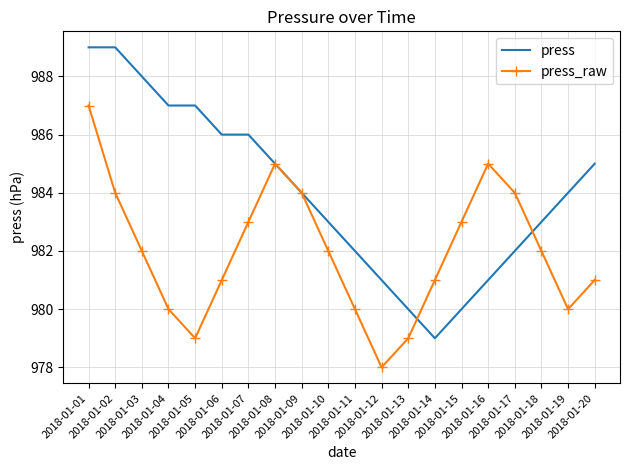

Rank the series by their maximum value, from highest to lowest.

press, press_raw